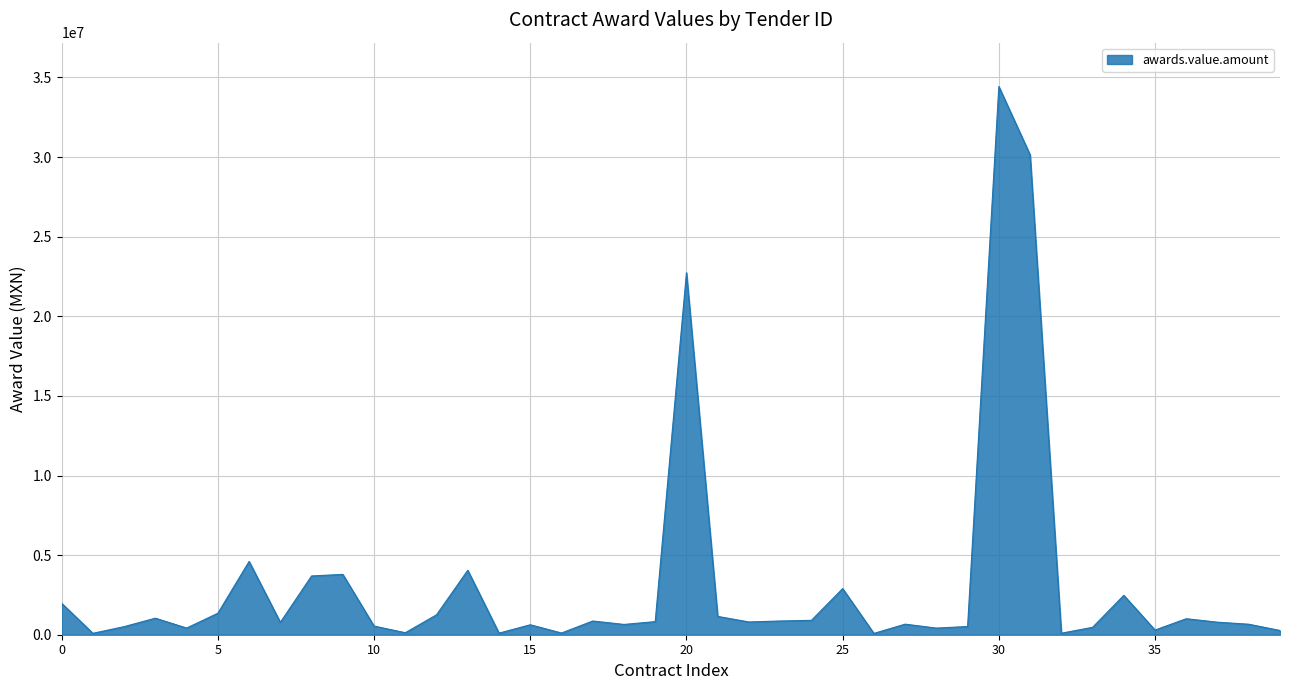

What is the difference between the maximum and minimum values?

34346355.1